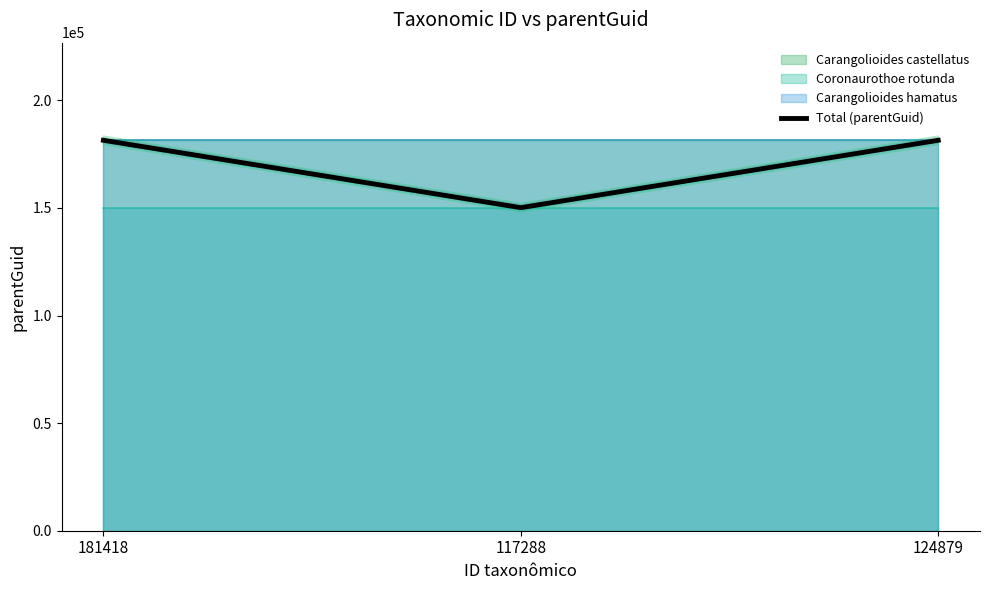

What is the smallest value displayed?

150120